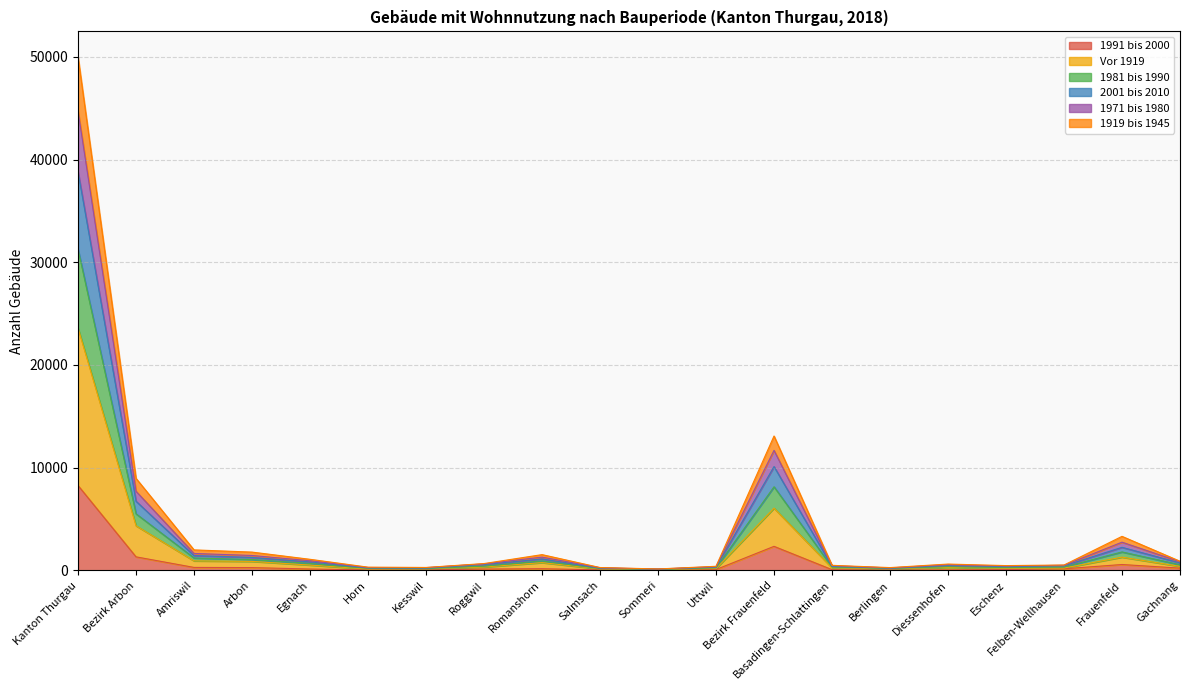

True or false: 1981 bis 1990 and 1919 bis 1945 intersect in this chart.

False